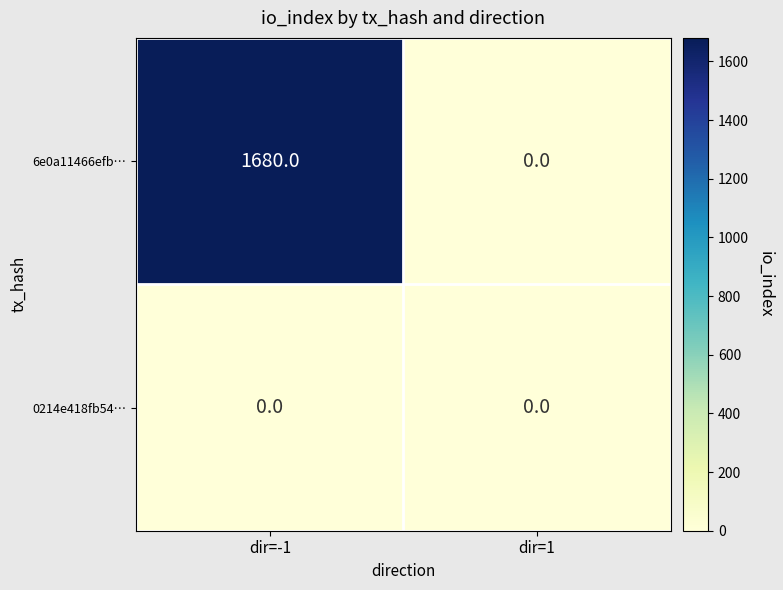

Which label corresponds to the largest value in the chart?

dir=-1